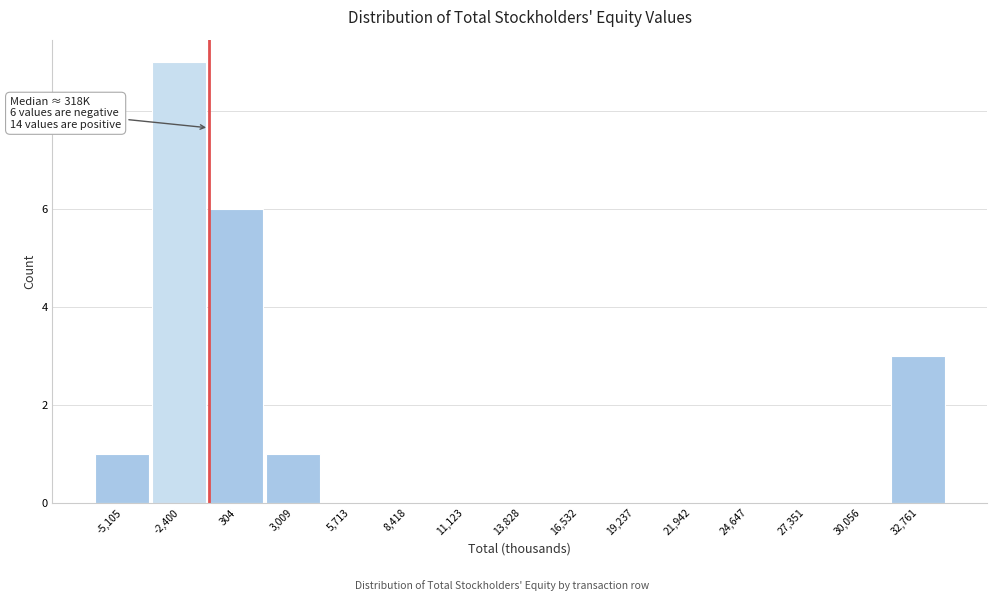

Reading right to left, transcribe all the data shown in this chart.

32,761=3	30,056=0	27,351=0	24,647=0	21,942=0	19,237=0	16,532=0	13,828=0	11,123=0	8,418=0	5,713=0	3,009=1	304=6	-2,400=9	-5,105=1